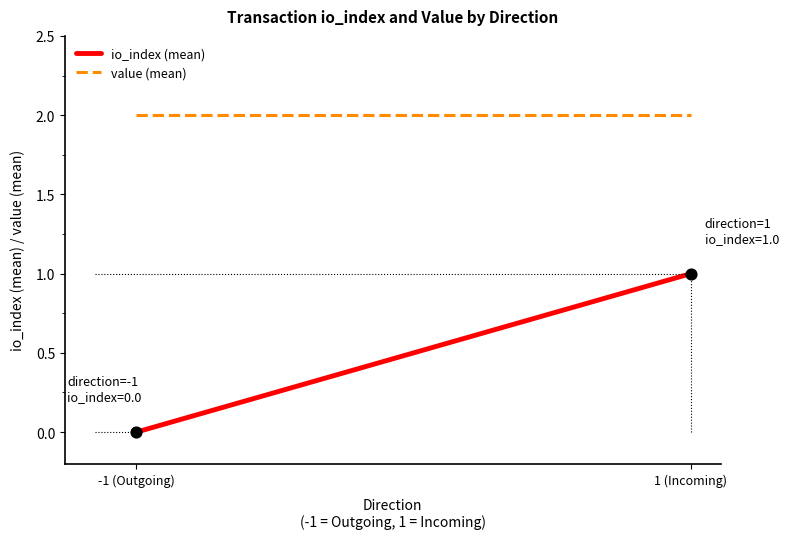

List the coordinates of all points as (Y, X) pairs, reading left to right.

(0, -1)  (1, 1)